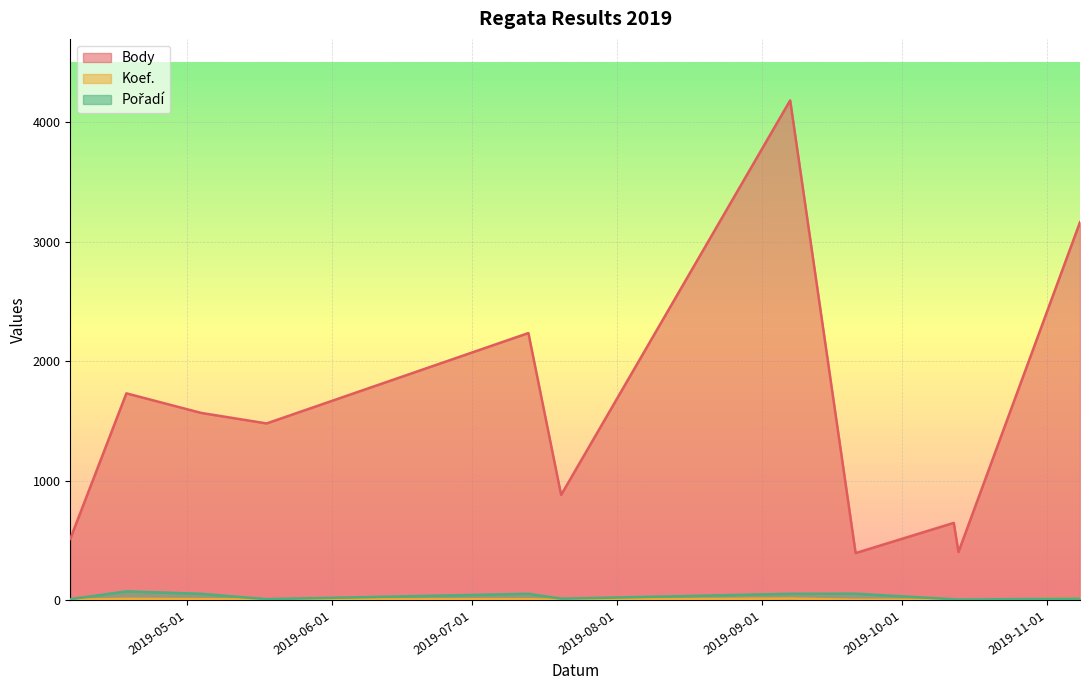

True or false: Pořadí and Koef. intersect in this chart.

True